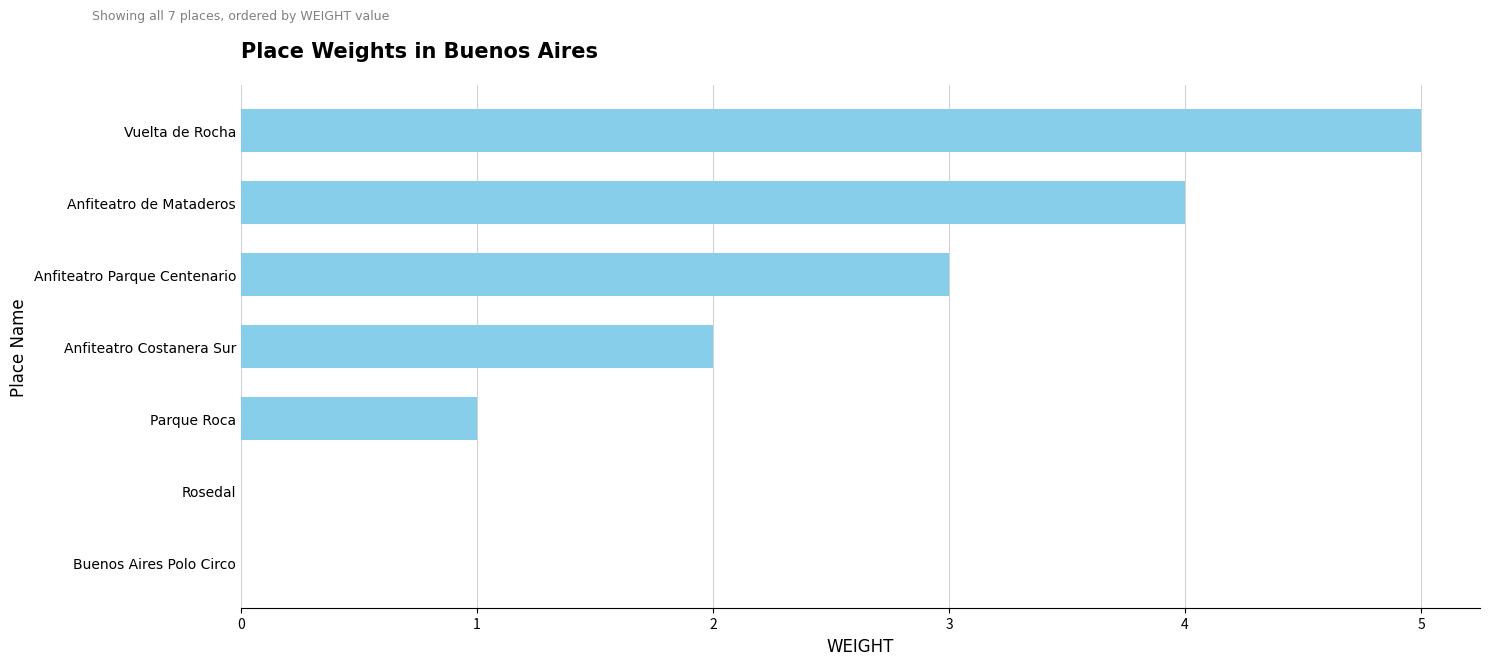

What is the greatest value displayed?

5